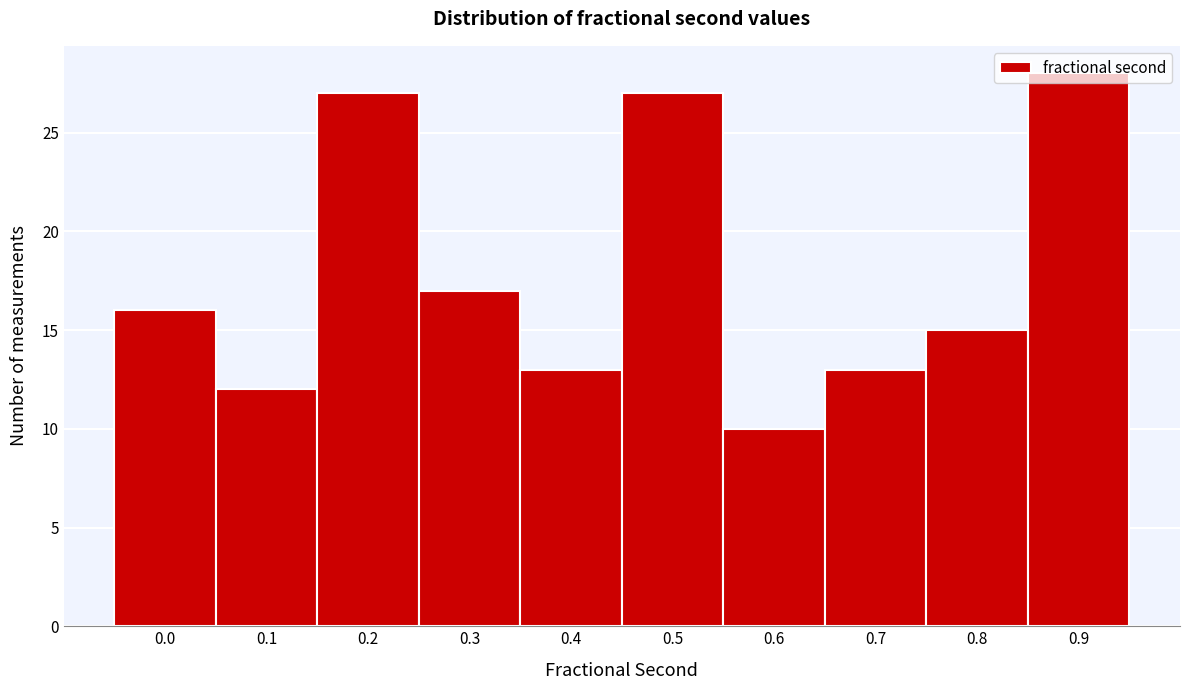

What is the value of the 1st bar from the left?

16